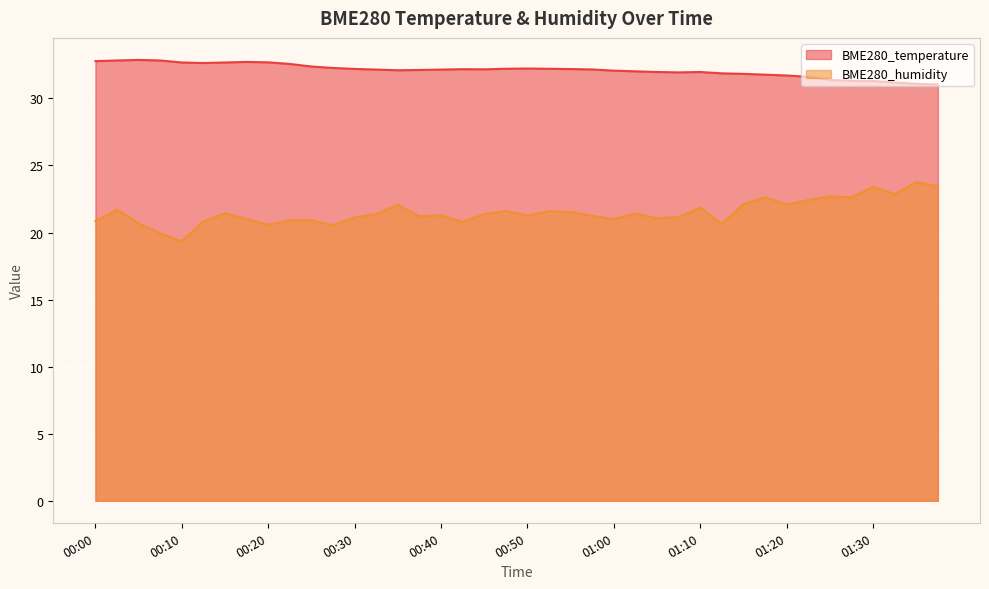

True or false: BME280_temperature and BME280_humidity cross at least once.

False